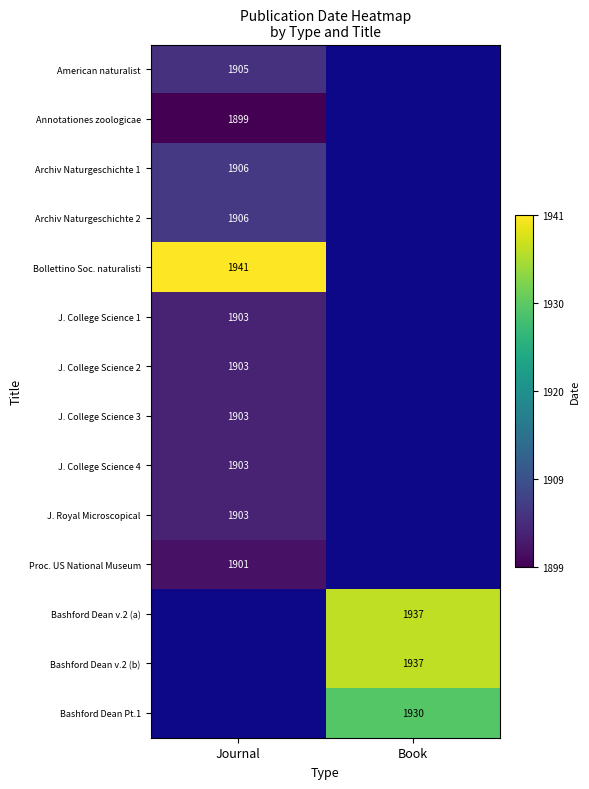

At how many categories does at least one series exceed 1905?

2